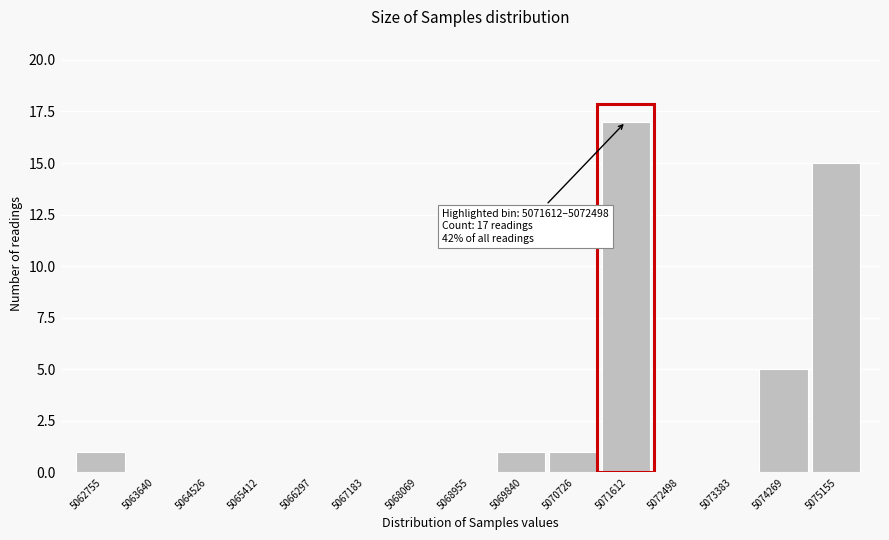

Reading left to right, list all the values displayed in this chart.

5062755=1	5063640=0	5064526=0	5065412=0	5066297=0	5067183=0	5068069=0	5068955=0	5069840=1	5070726=1	5071612=17	5072498=0	5073383=0	5074269=5	5075155=15